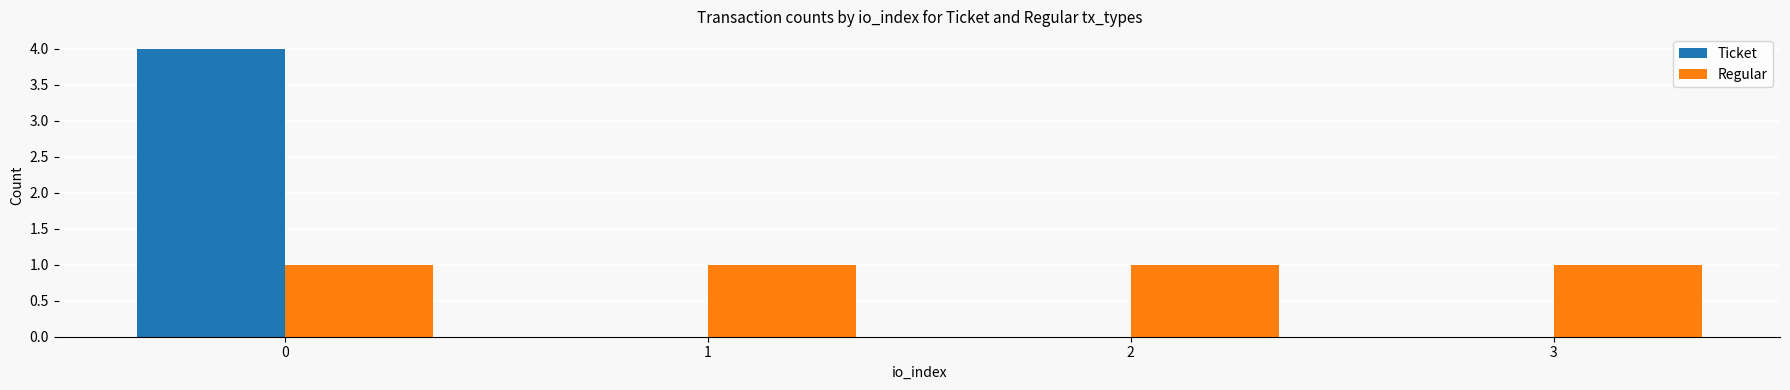

True or false: Ticket has a value of 0 at 1.

True